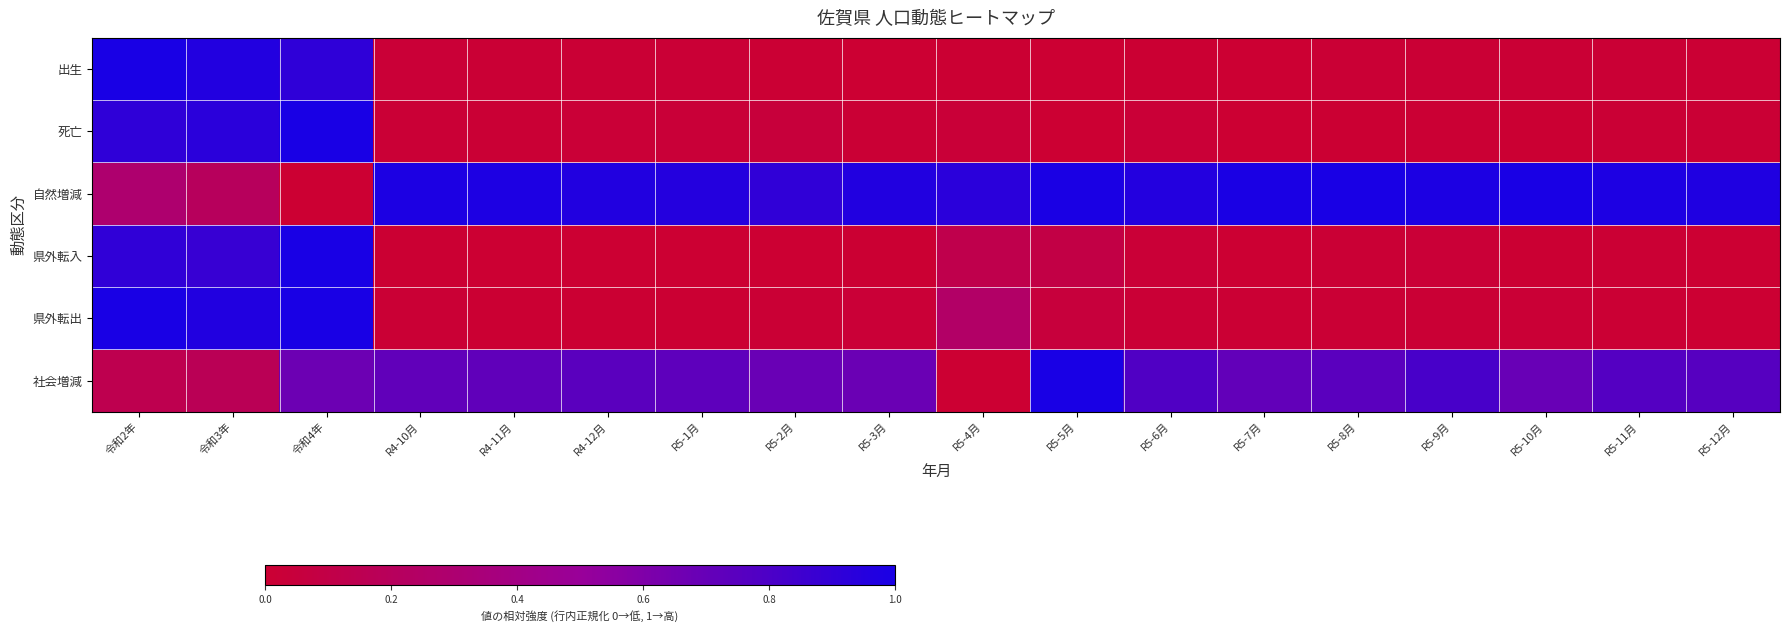

Which label corresponds to the largest value in the chart?

令和2年